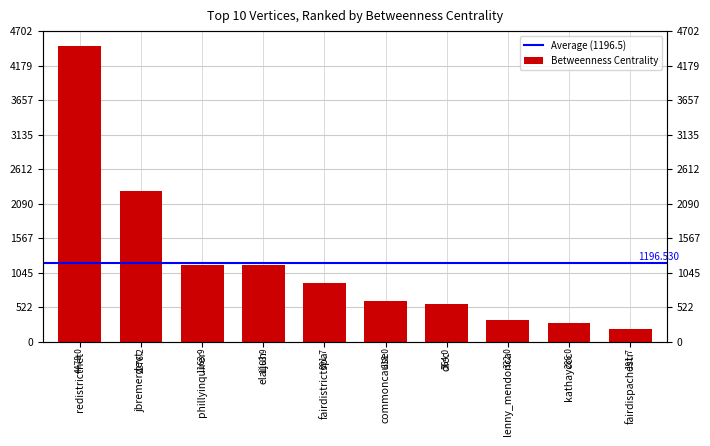

True or false: the data shows 286.0 at kathayccc.

True